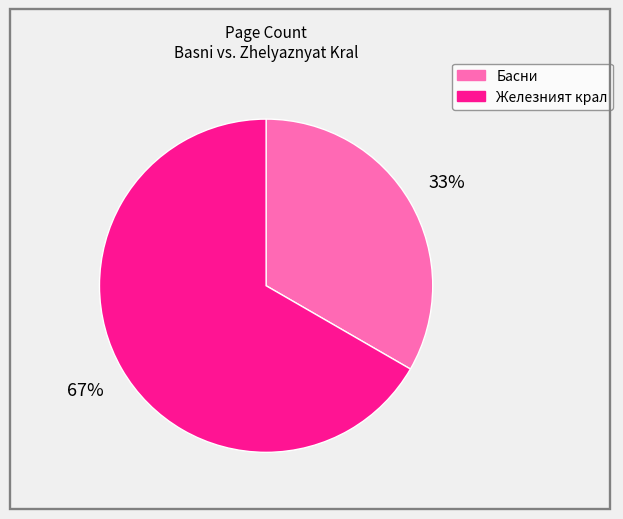

To the nearest percent, what is the average slice percentage?

50%